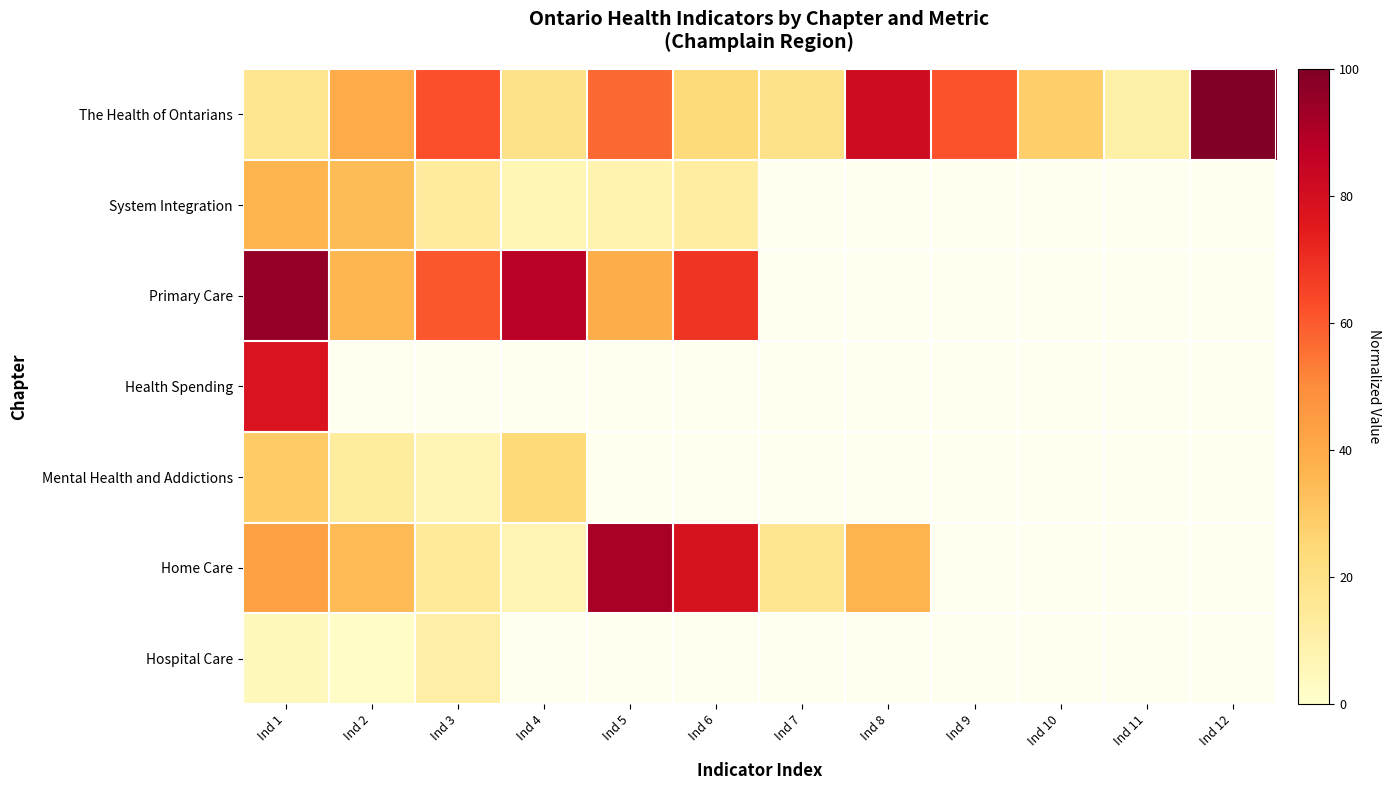

Which series changed the most between Ind 2 and Ind 6?

Home Care